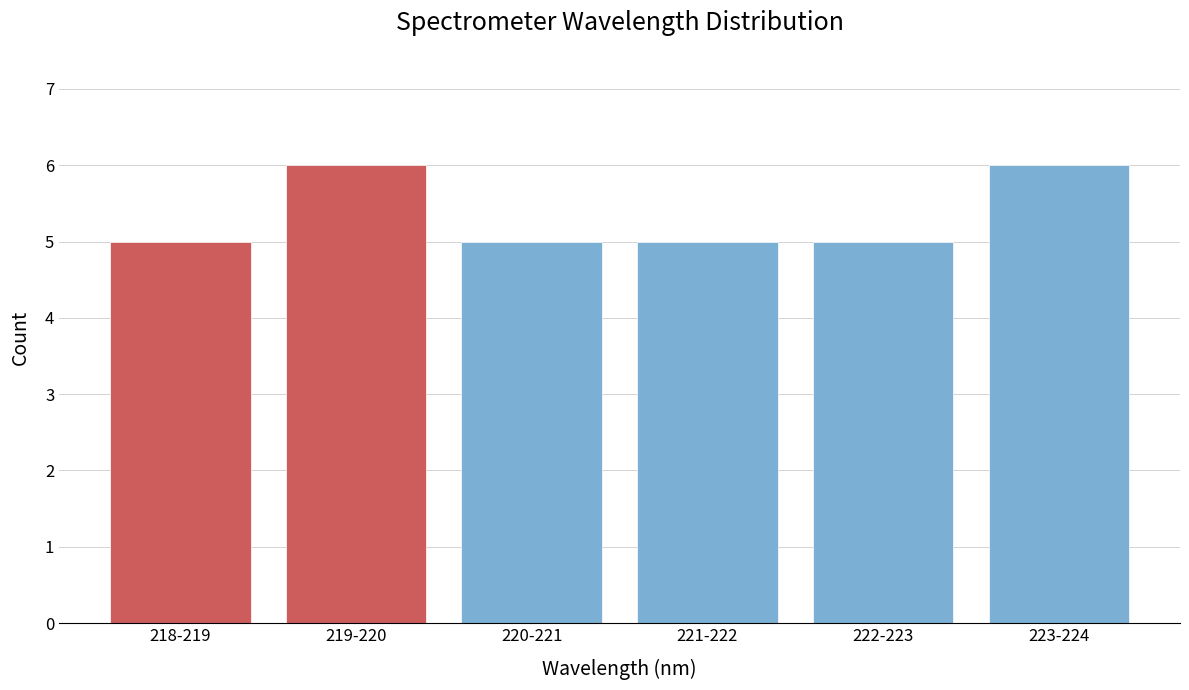

Reading right to left, list all the values displayed in this chart.

223-224=6	222-223=5	221-222=5	220-221=5	219-220=6	218-219=5